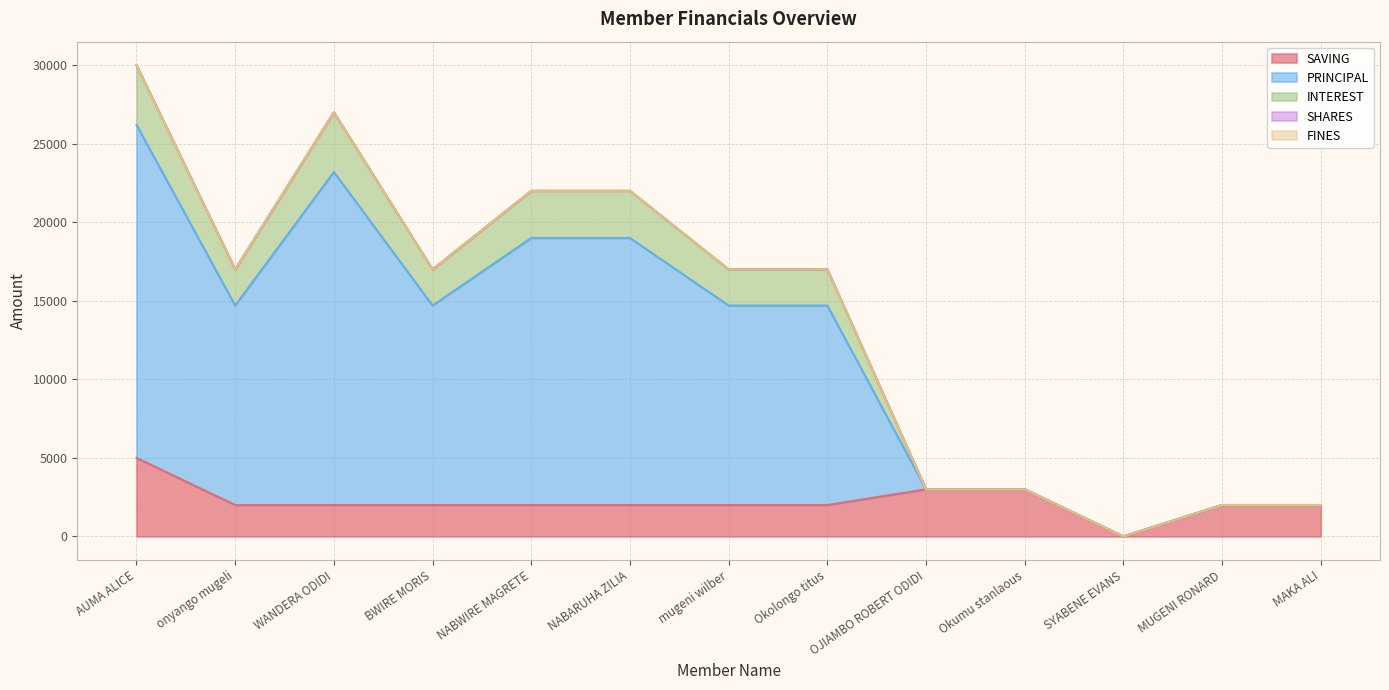

What is the sum of the SAVING values at BWIRE MORIS and Okolongo titus?

4000